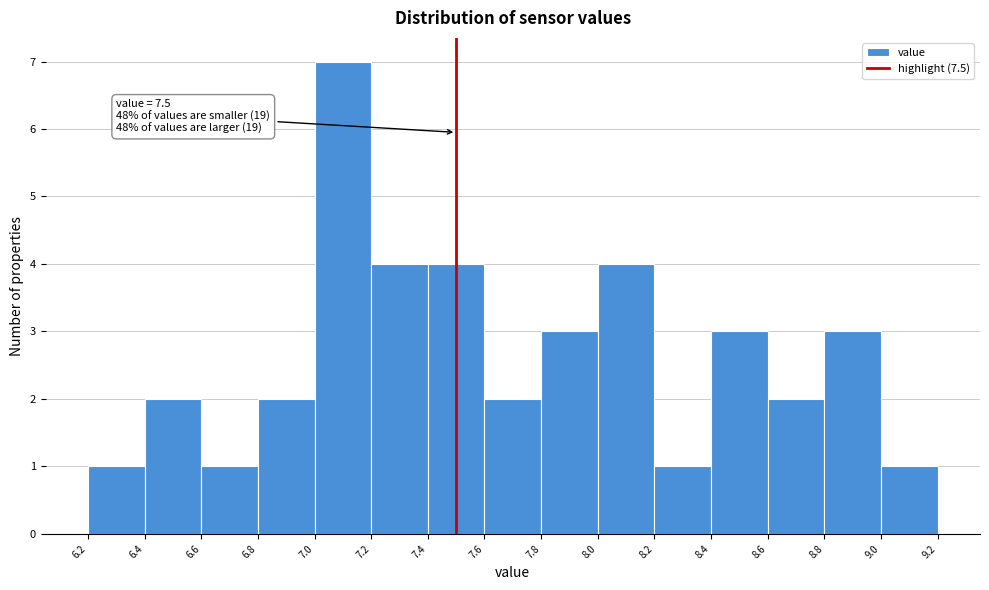

Over which range of the x-axis is the bar tallest?

7.0 to 7.2